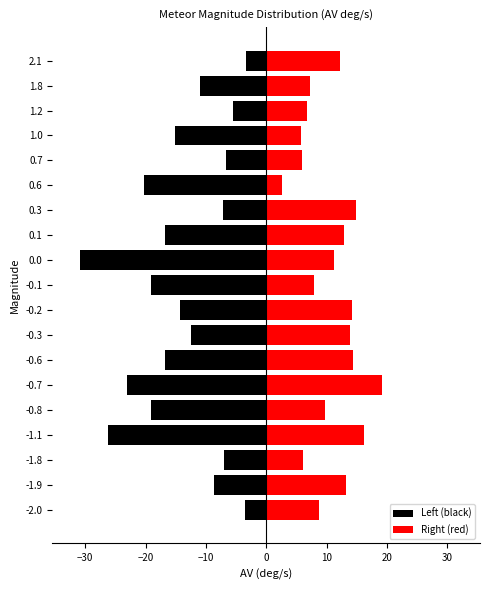

What is the sum of all Right (red) values?

203.6